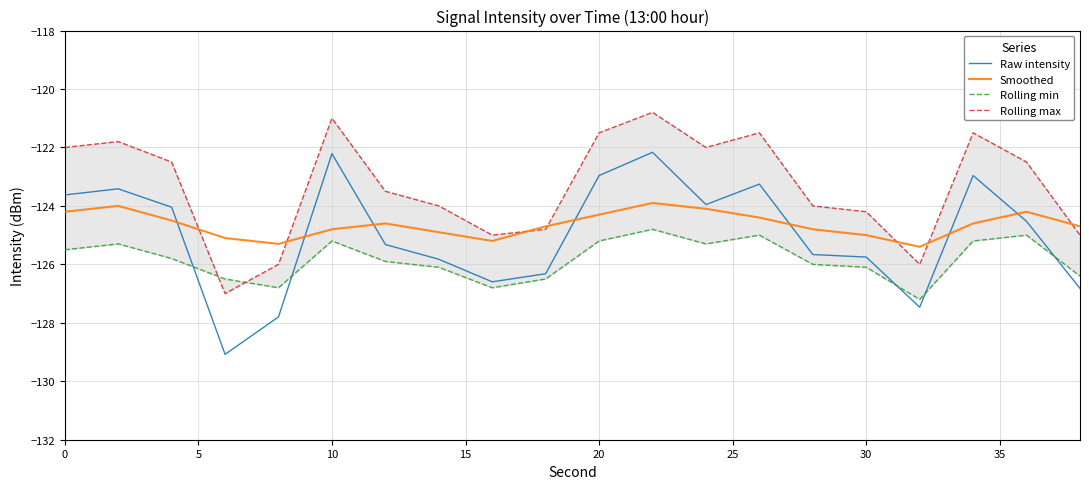

What is the minimum value for Raw intensity?

-129.1